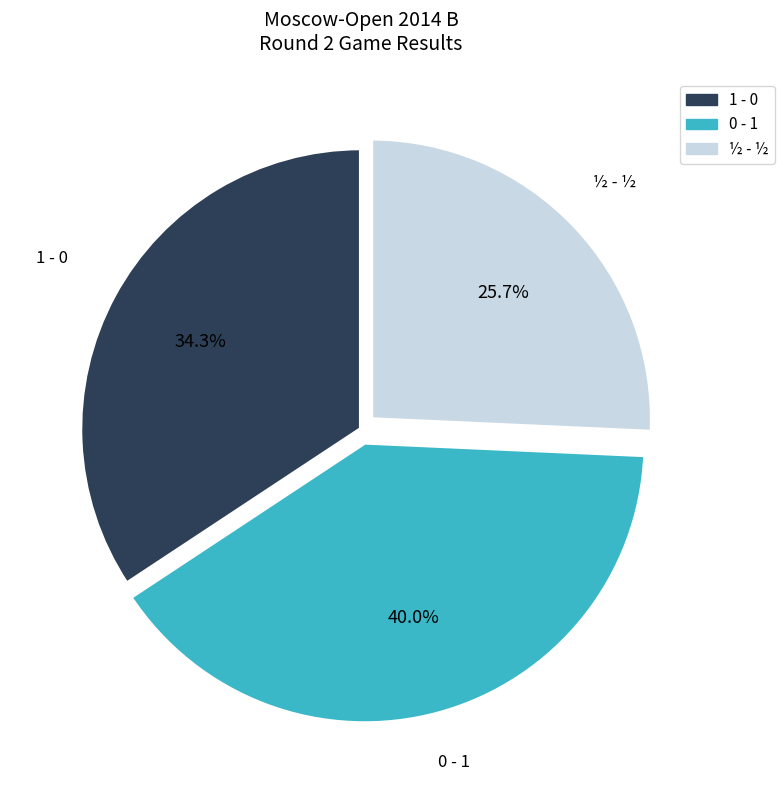

Which slice is the smallest?

½ - ½